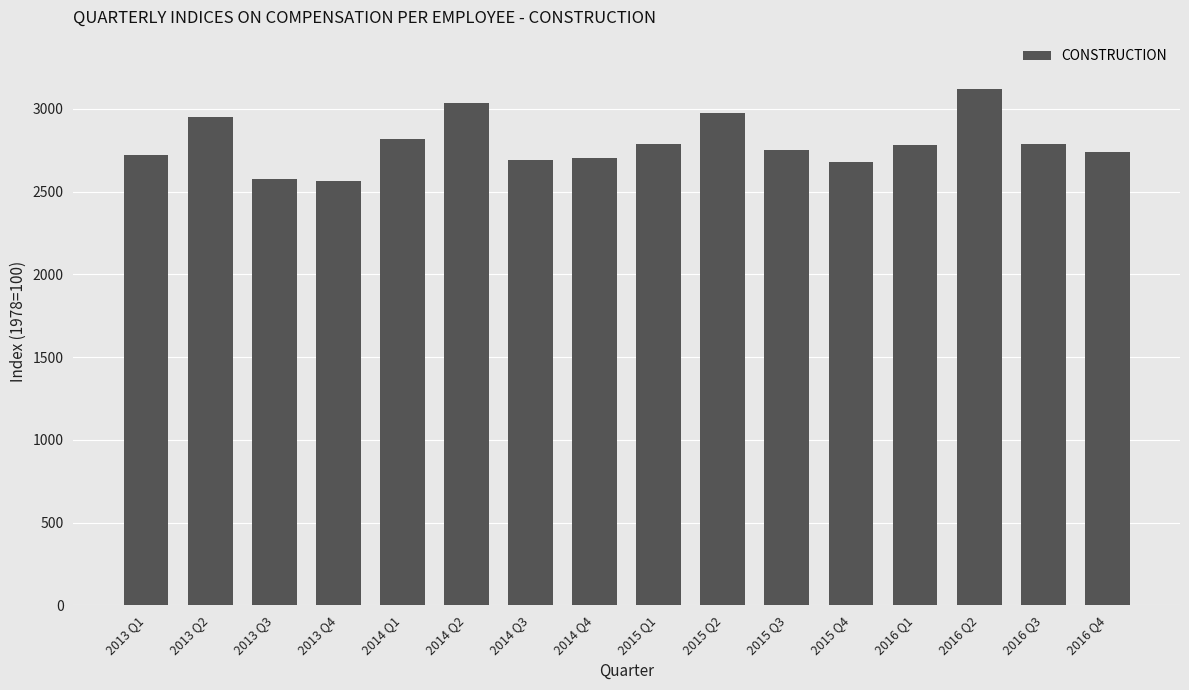

Count the number of data series in this chart.

1